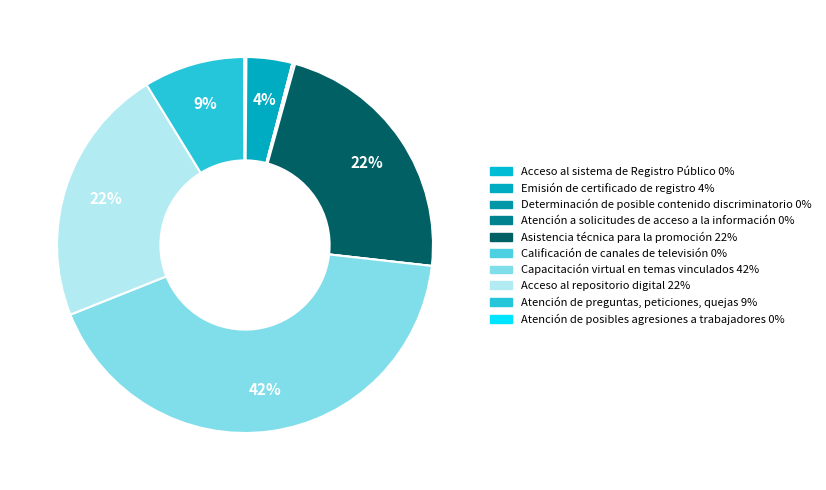

How many segments does this pie chart have?

10